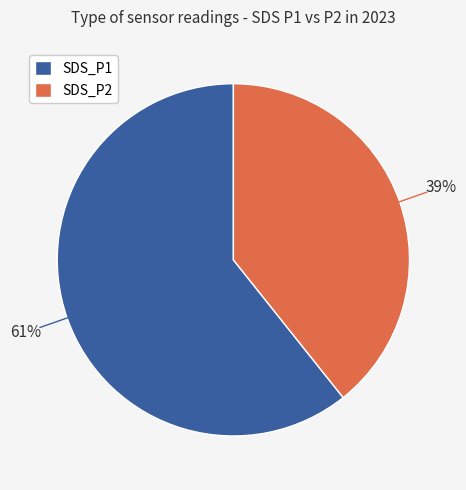

Which slice is the smallest?

SDS_P2